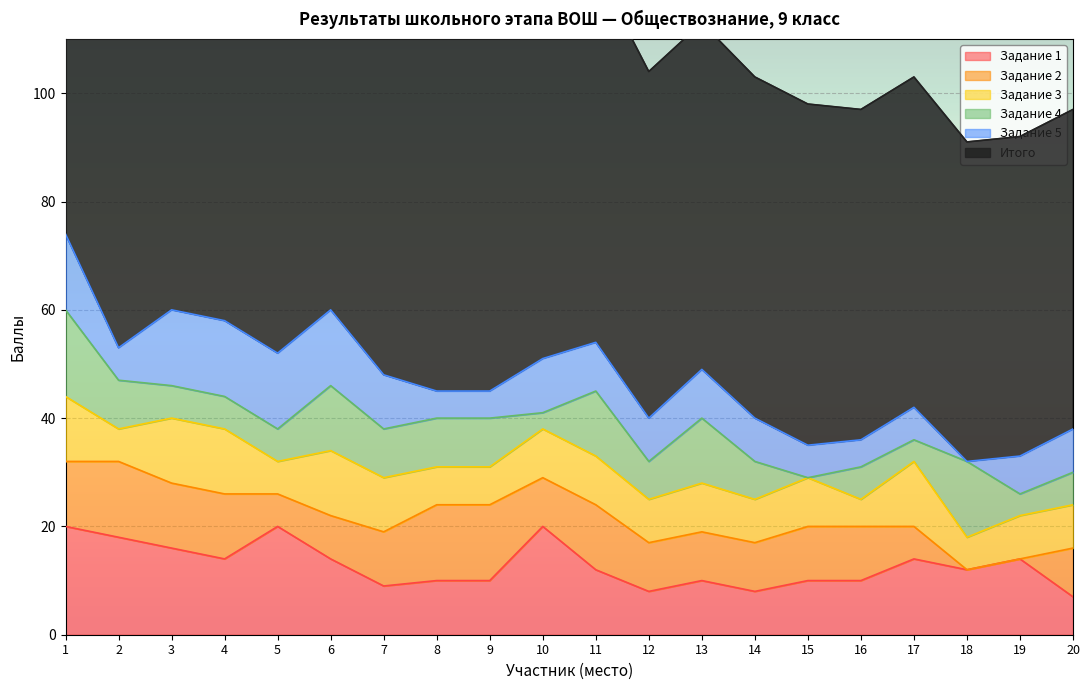

At how many categories does at least one series exceed 17?

20